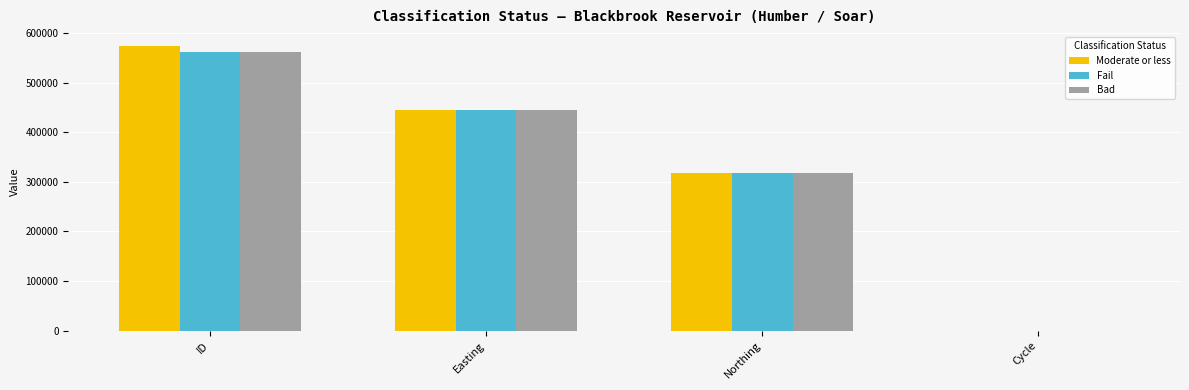

Where is Bad nearest to the value 281568?

Northing